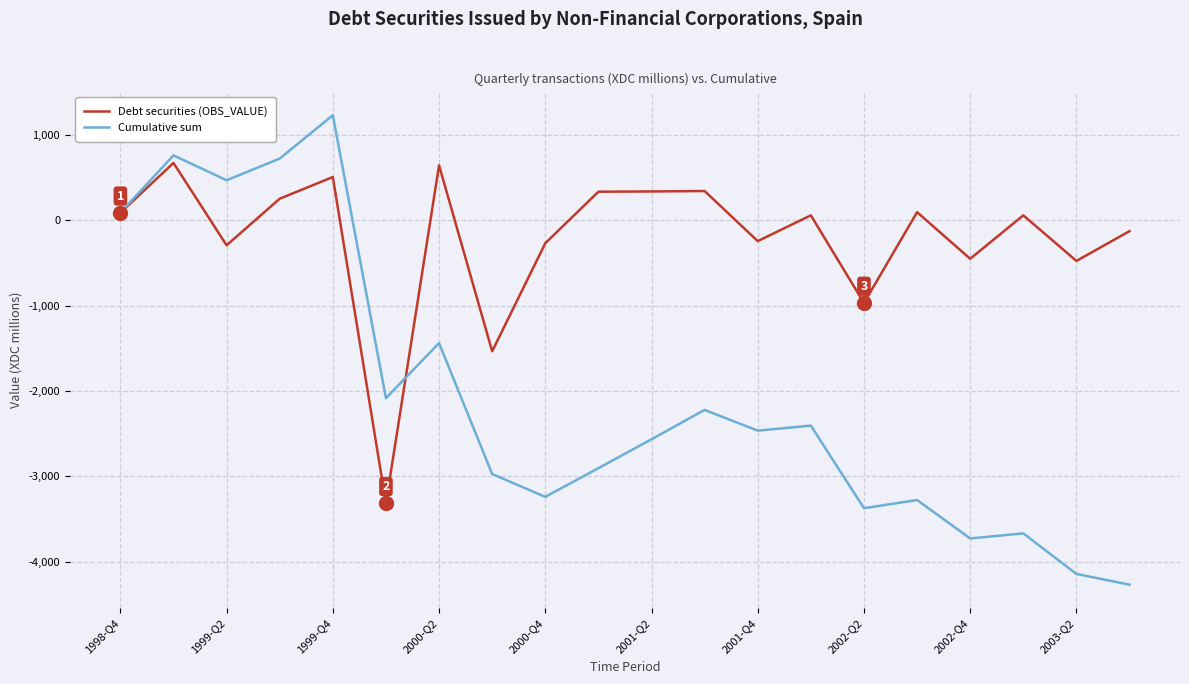

List the series in order of their peak value, lowest first.

Debt securities (OBS_VALUE), Cumulative sum